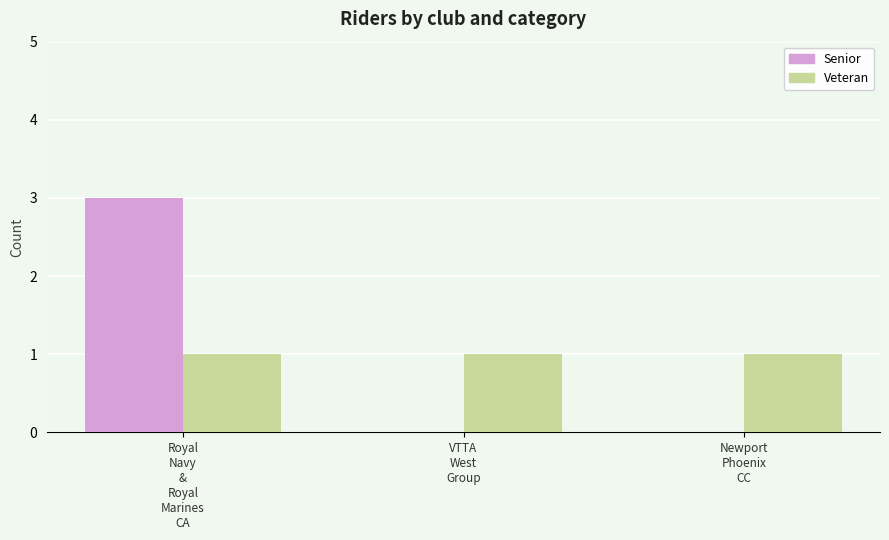

What is the maximum value shown in the chart?

3